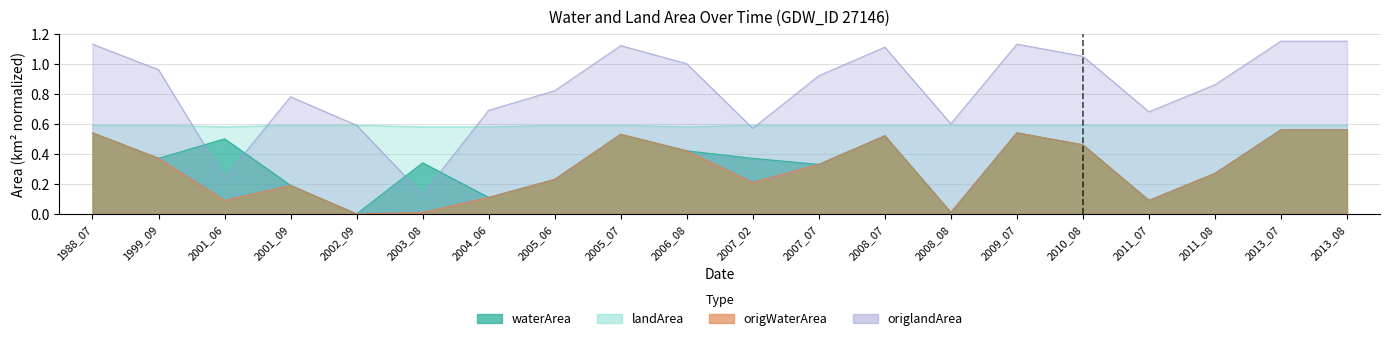

True or false: waterArea and origWaterArea cross at least once.

False